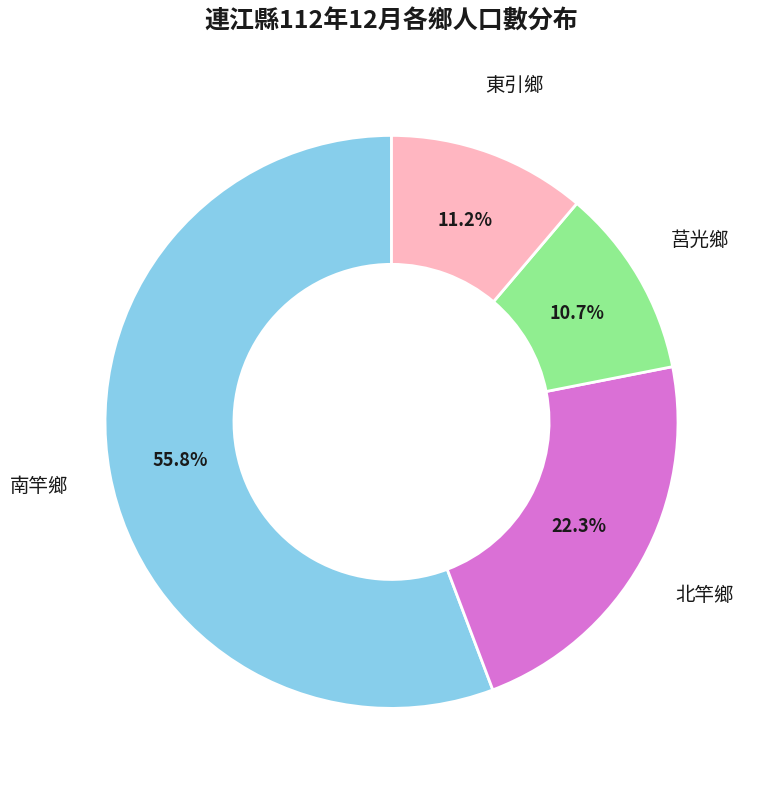

What is the total percentage of 東引鄉 and 莒光鄉?

21.9%